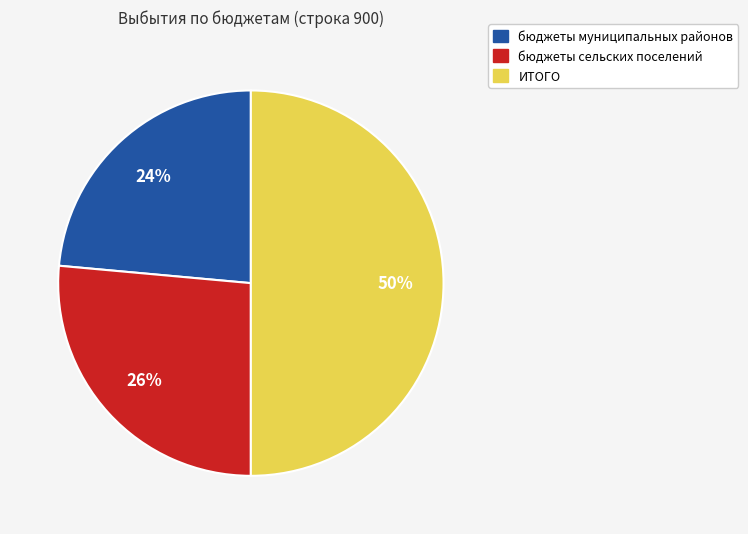

Do ИТОГО and бюджеты муниципальных районов together represent more than half of the pie?

Yes